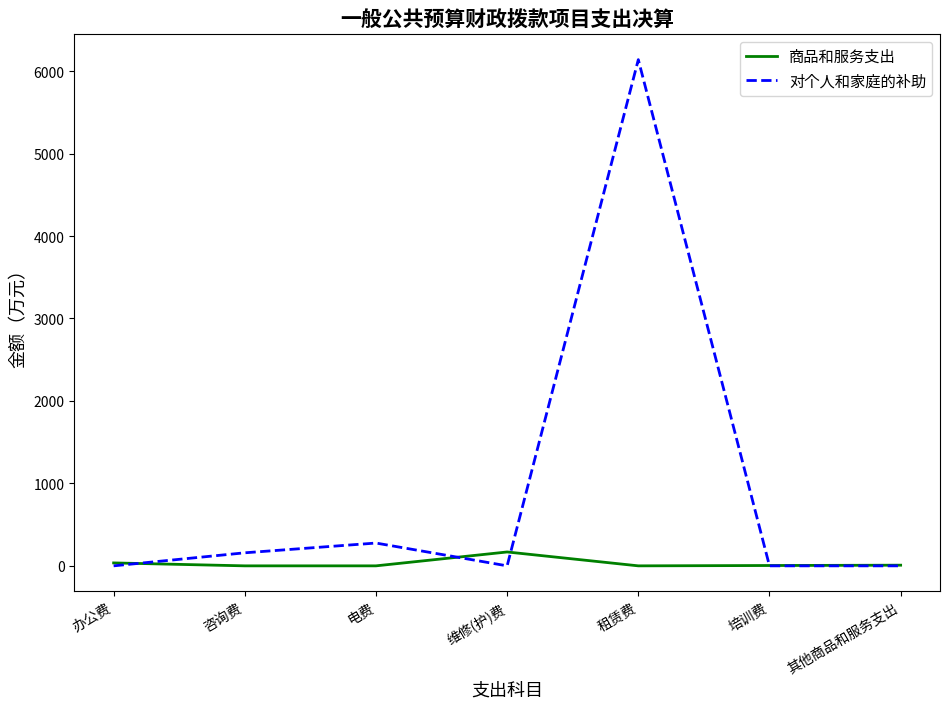

What is the spread (max minus min) of values at 电费?

276.6